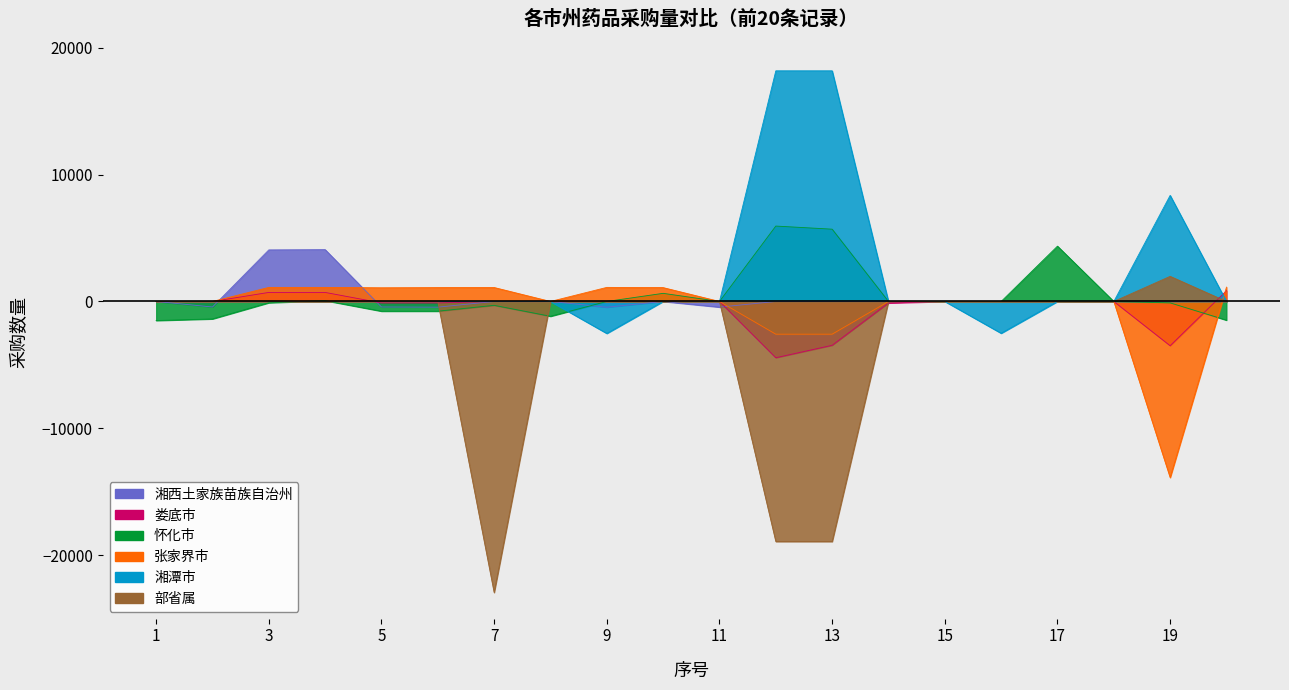

Does the chart display data point markers on the line(s)?

No